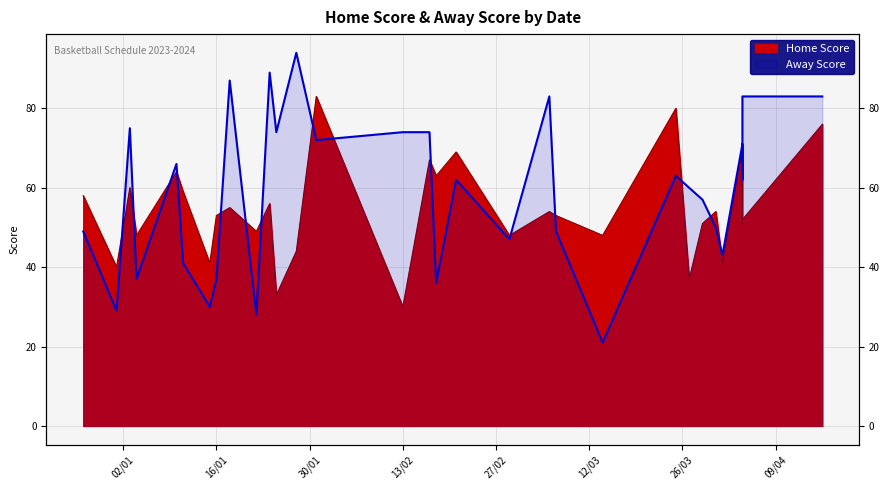

True or false: Home Score and Away Score cross at least once.

True